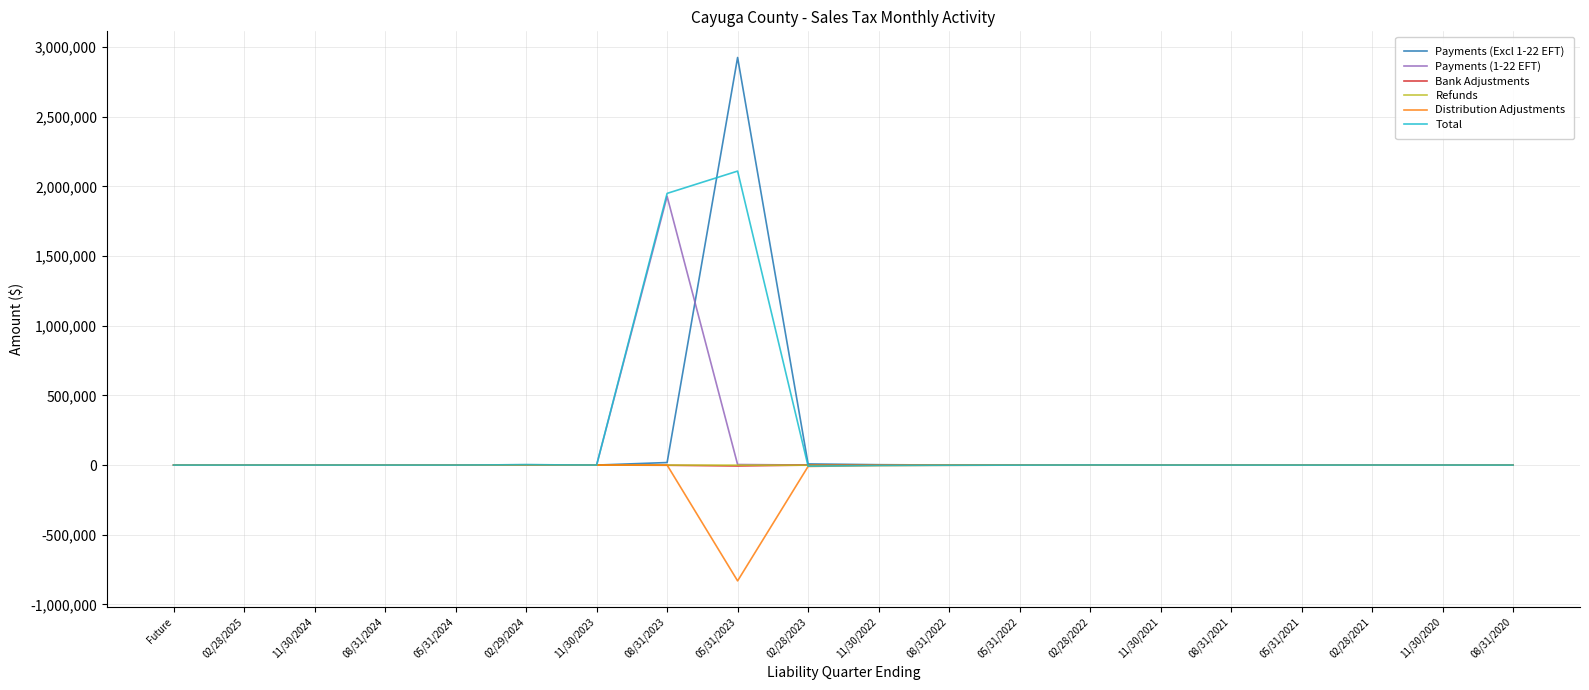

What is the difference between the maximum and minimum values in the Distribution Adjustments series?

831117.0